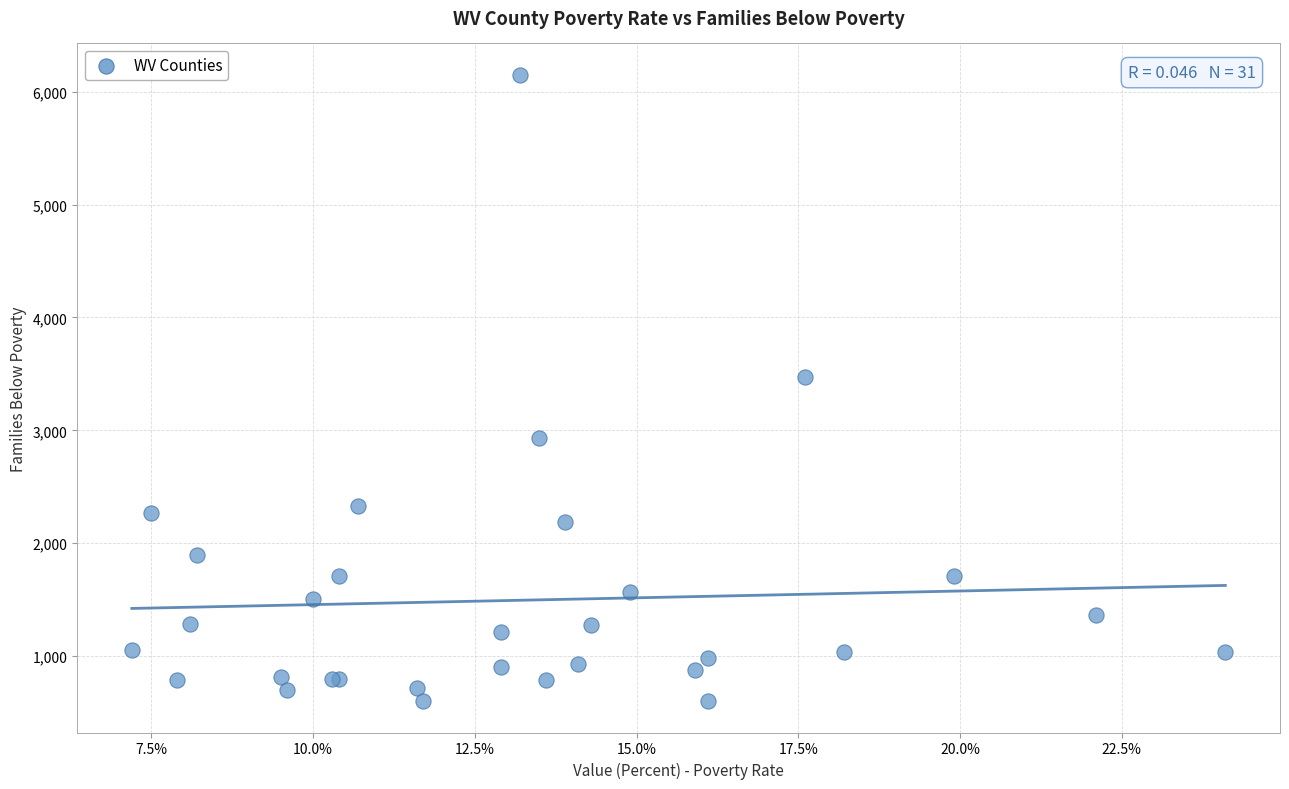

What Y value in the scatter plot is closest to 3375?

3475